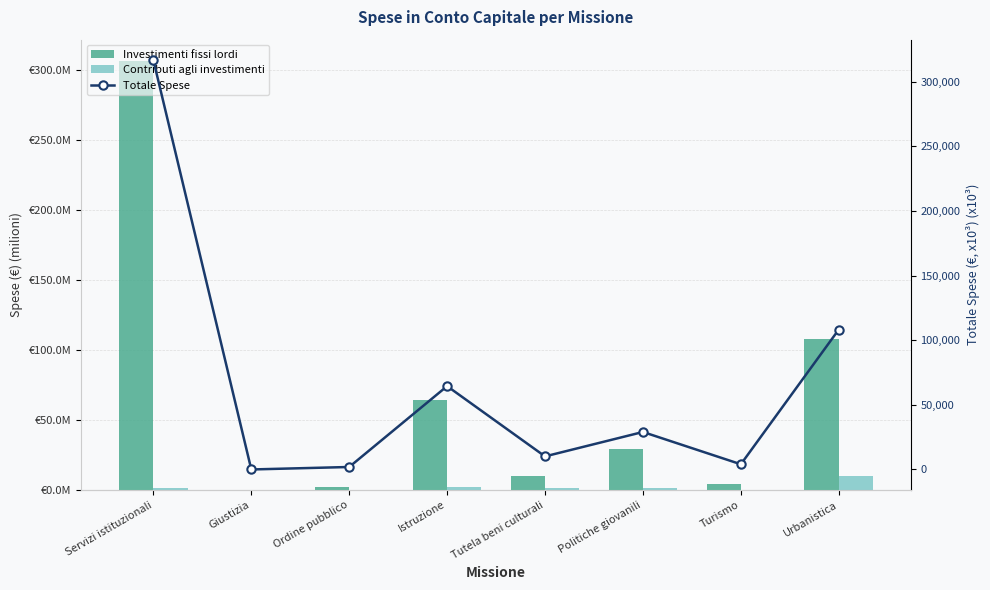

Which series has the largest total across all categories?

Totale Spese